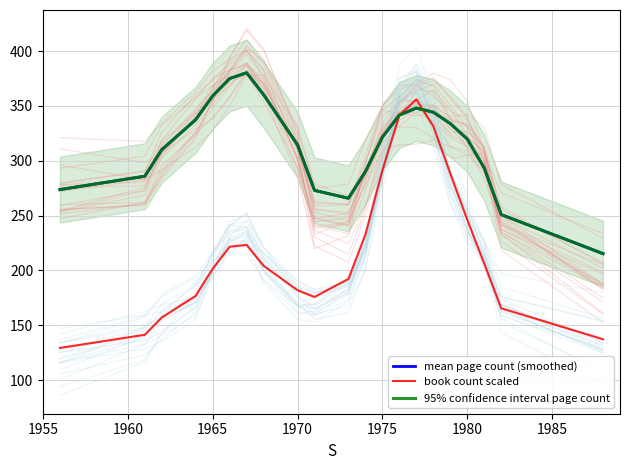

At which label does mean page count (smoothed) first exceed 319?

1970